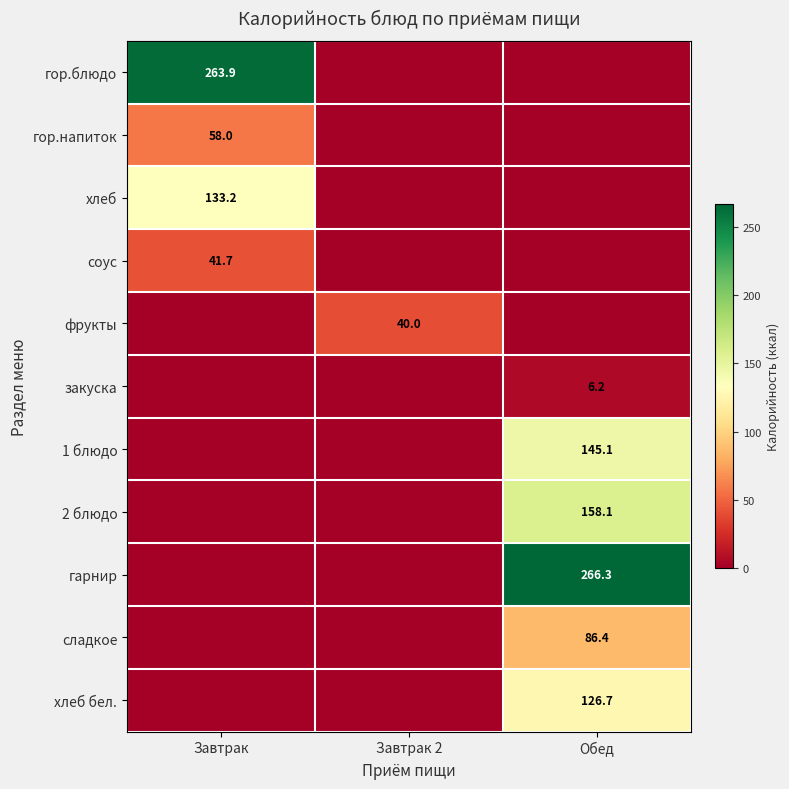

The value of 1 блюдо at Обед is 145.1. True or false?

True